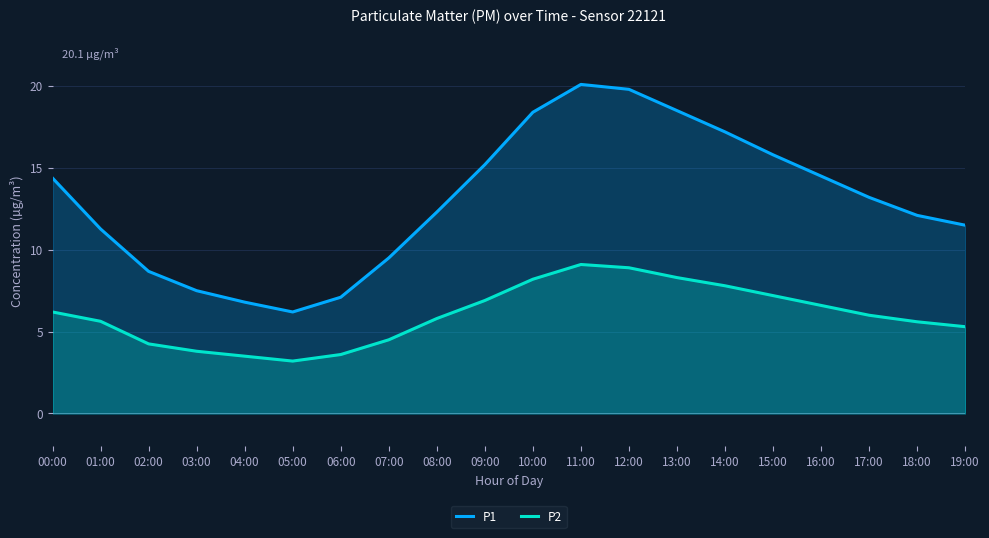

The value of P2 at 14:00 is 2.7. True or false?

False